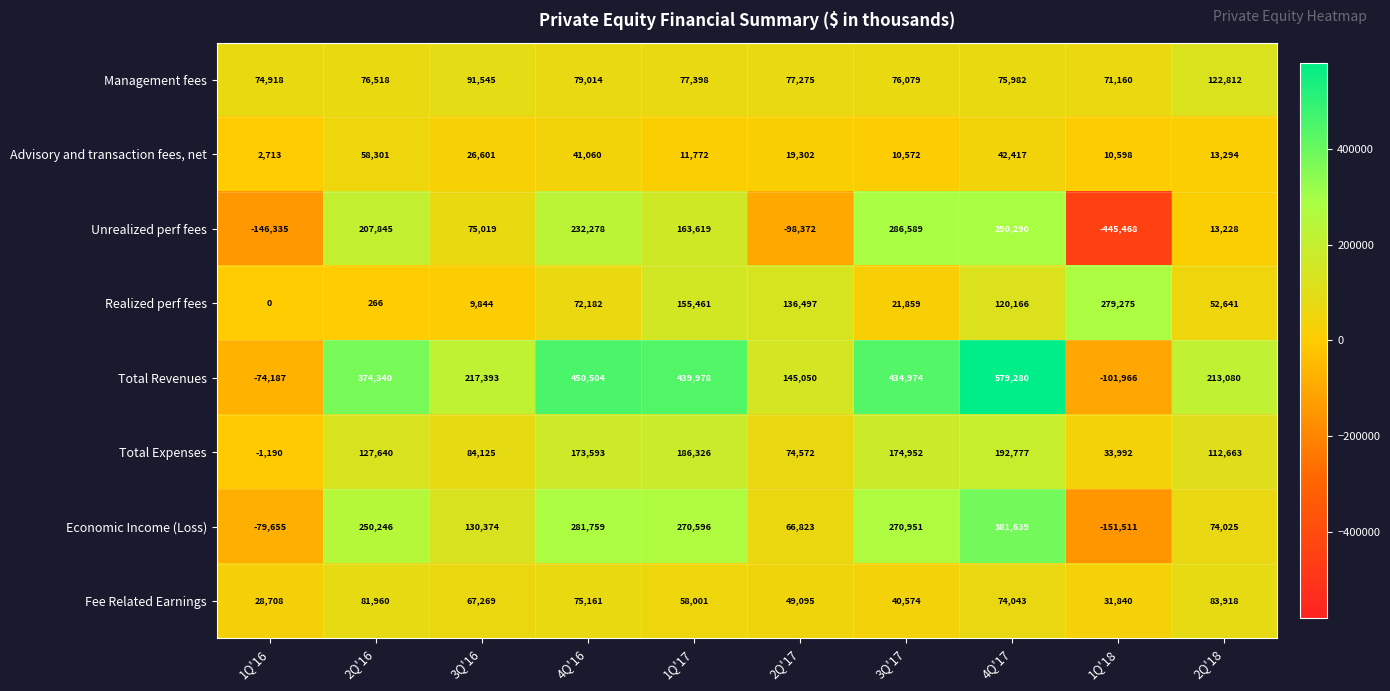

Which label corresponds to the smallest value in the chart?

1Q'18